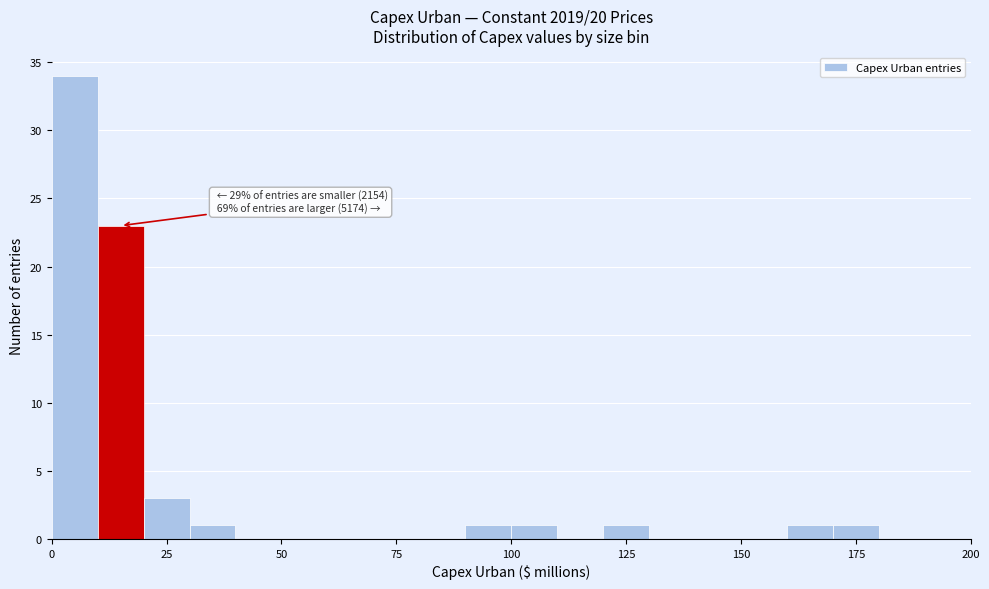

Read against the x-axis, roughly where is the centre of the tallest bar?

5